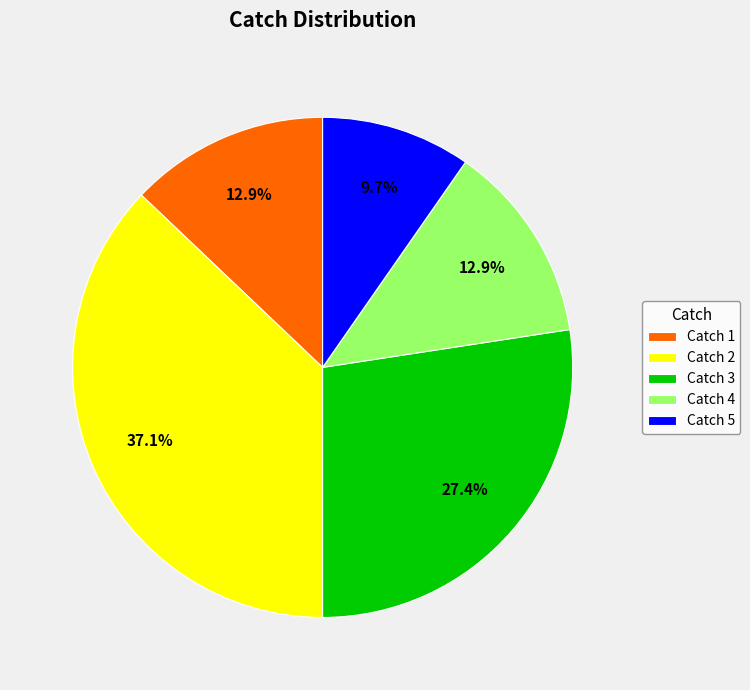

Approximately how many times larger is the value at Catch 2 compared to Catch 4?

2.9